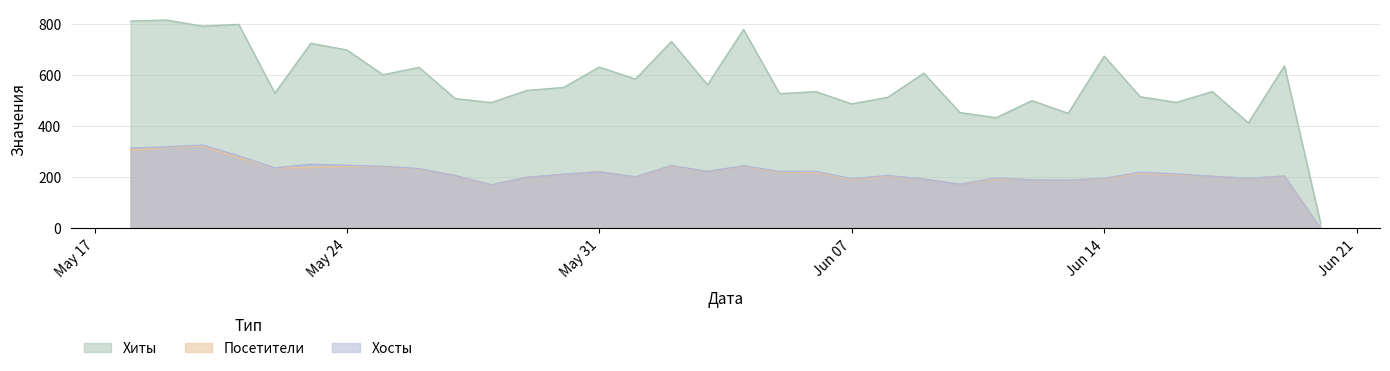

Reading left to right, transcribe all the data shown in this chart.

Хиты: 2021-06-20=22	2021-06-19=636	2021-06-18=413	2021-06-17=535	2021-06-16=493	2021-06-15=515	2021-06-14=674	2021-06-13=450	2021-06-12=500	2021-06-11=433	2021-06-10=453	2021-06-09=607	2021-06-08=513	2021-06-07=487	2021-06-06=535	2021-06-05=527	2021-06-04=778	2021-06-03=562	2021-06-02=731	2021-06-01=584	2021-05-31=631	2021-05-30=551	2021-05-29=540	2021-05-28=492	2021-05-27=508	2021-05-26=630	2021-05-25=601	2021-05-24=698	2021-05-23=724	2021-05-22=529	2021-05-21=798	2021-05-20=791	2021-05-19=815	2021-05-18=811
Посетители: 2021-06-20=1	2021-06-19=204	2021-06-18=195	2021-06-17=204	2021-06-16=210	2021-06-15=216	2021-06-14=194	2021-06-13=189	2021-06-12=191	2021-06-11=193	2021-06-10=173	2021-06-09=193	2021-06-08=204	2021-06-07=192	2021-06-06=219	2021-06-05=220	2021-06-04=243	2021-06-03=223	2021-06-02=244	2021-06-01=201	2021-05-31=223	2021-05-30=211	2021-05-29=200	2021-05-28=170	2021-05-27=207	2021-05-26=232	2021-05-25=242	2021-05-24=243	2021-05-23=238	2021-05-22=237	2021-05-21=277	2021-05-20=322	2021-05-19=317	2021-05-18=306
Хосты: 2021-06-20=1	2021-06-19=205	2021-06-18=196	2021-06-17=204	2021-06-16=213	2021-06-15=220	2021-06-14=196	2021-06-13=189	2021-06-12=190	2021-06-11=197	2021-06-10=173	2021-06-09=193	2021-06-08=207	2021-06-07=195	2021-06-06=223	2021-06-05=223	2021-06-04=245	2021-06-03=223	2021-06-02=246	2021-06-01=202	2021-05-31=221	2021-05-30=212	2021-05-29=200	2021-05-28=171	2021-05-27=207	2021-05-26=234	2021-05-25=243	2021-05-24=247	2021-05-23=251	2021-05-22=237	2021-05-21=284	2021-05-20=326	2021-05-19=319	2021-05-18=314